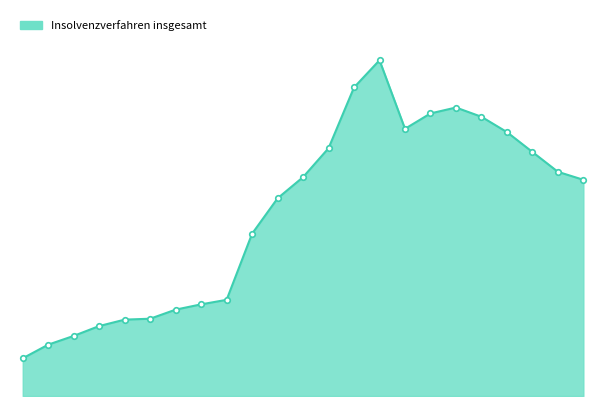

Rank the categories by value from highest to lowest.

2007, 2006, 2010, 2009, 2011, 2008, 2012, 2005, 2013, 2014, 2004, 2015, 2003, 2002, 2001, 2000, 1999, 1998, 1997, 1996, 1995, 1994, 1993